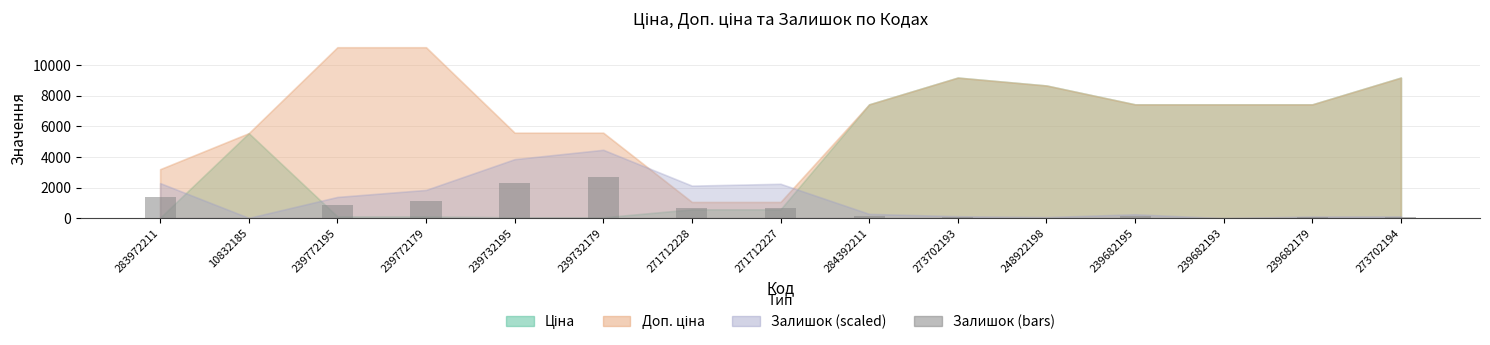

At which label is the value closest to 1341?

283972211